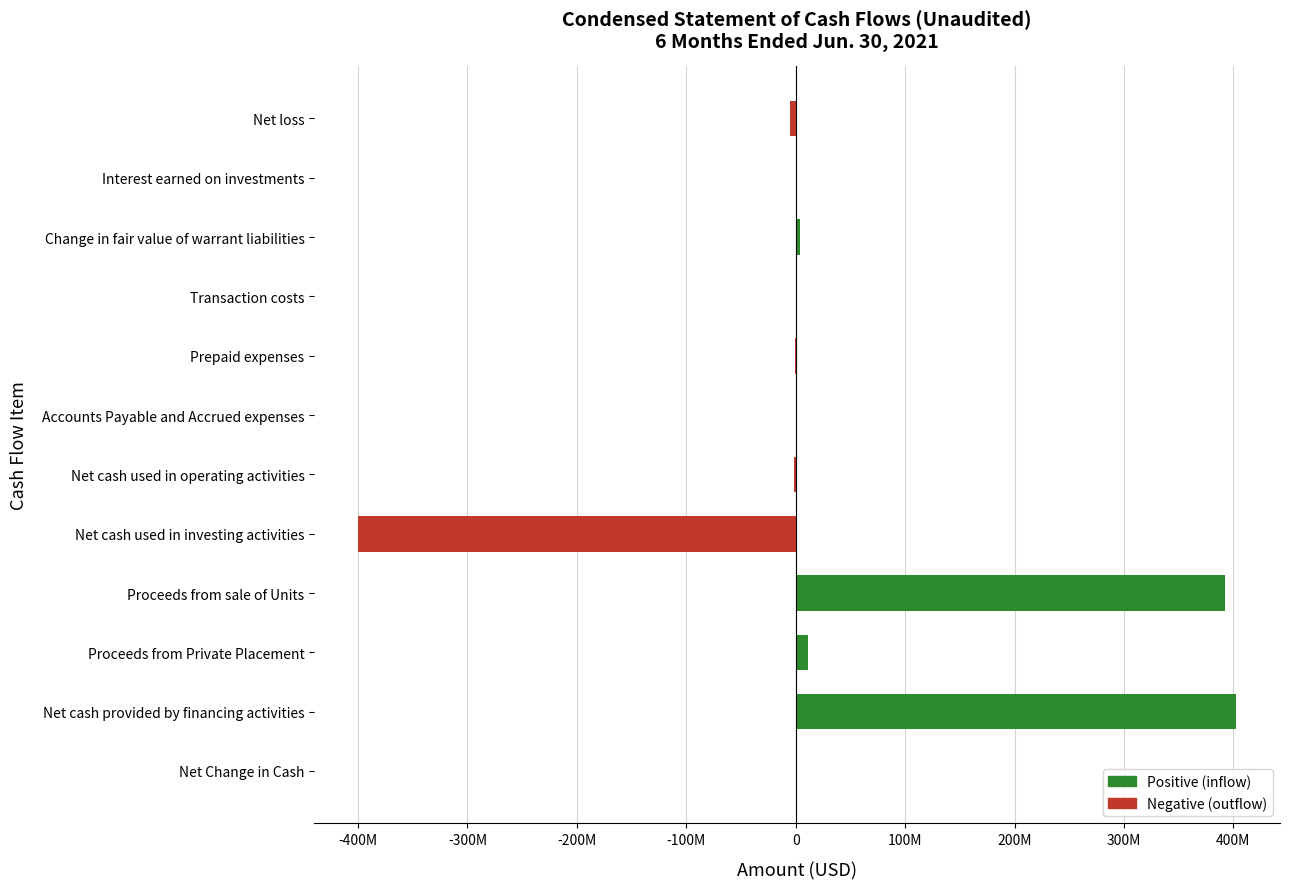

Which label corresponds to the largest value in the chart?

Net cash provided by financing activities